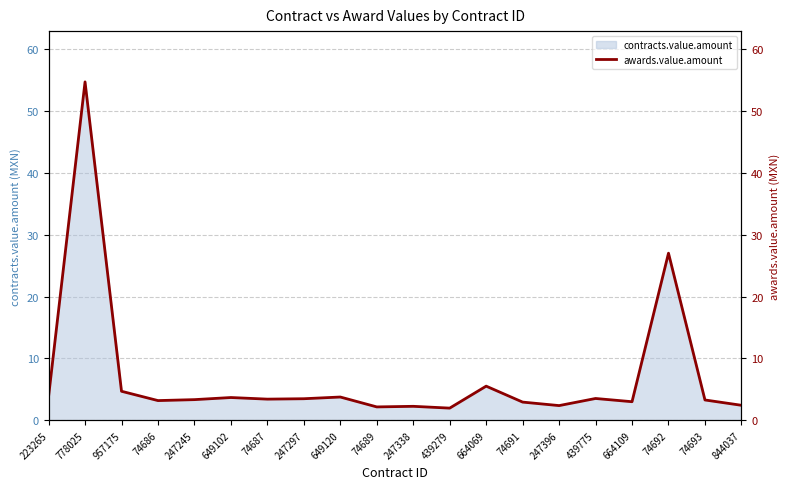

How many data points are less than 3?

6